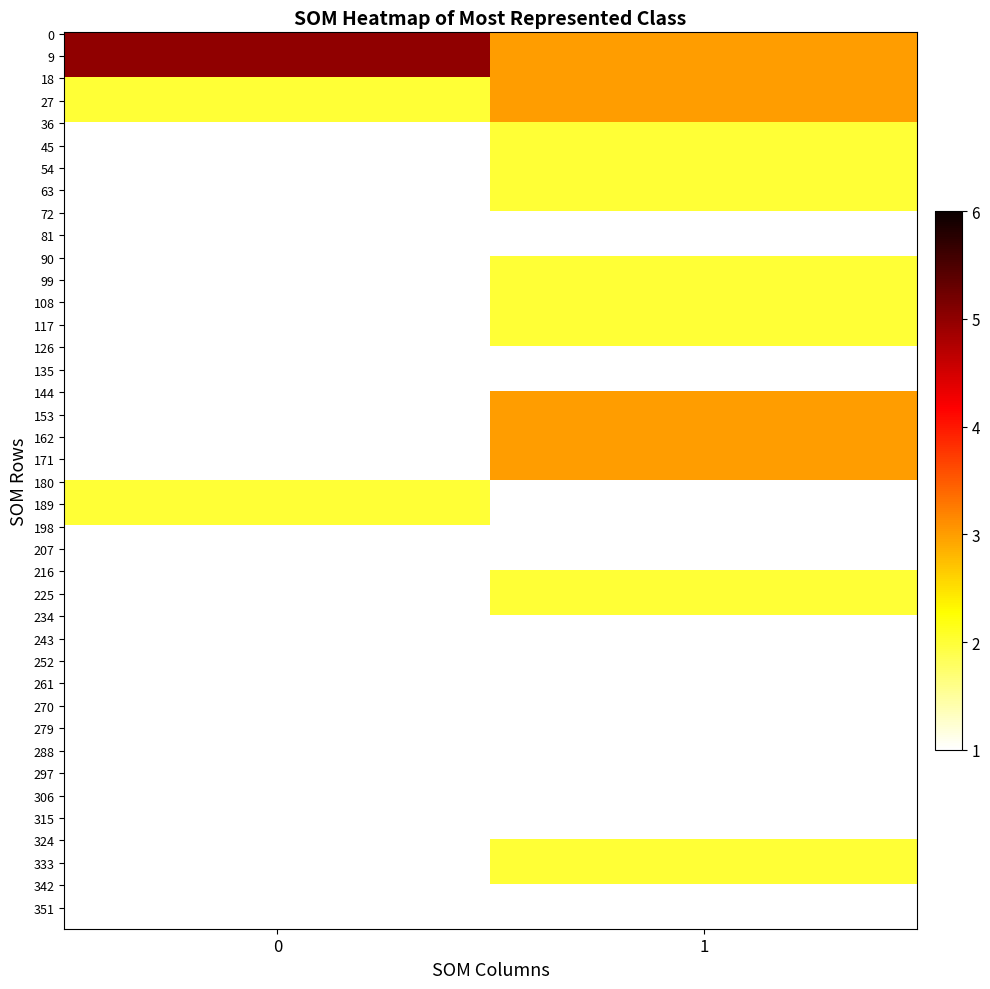

At how many categories does at least one series exceed 4?

1